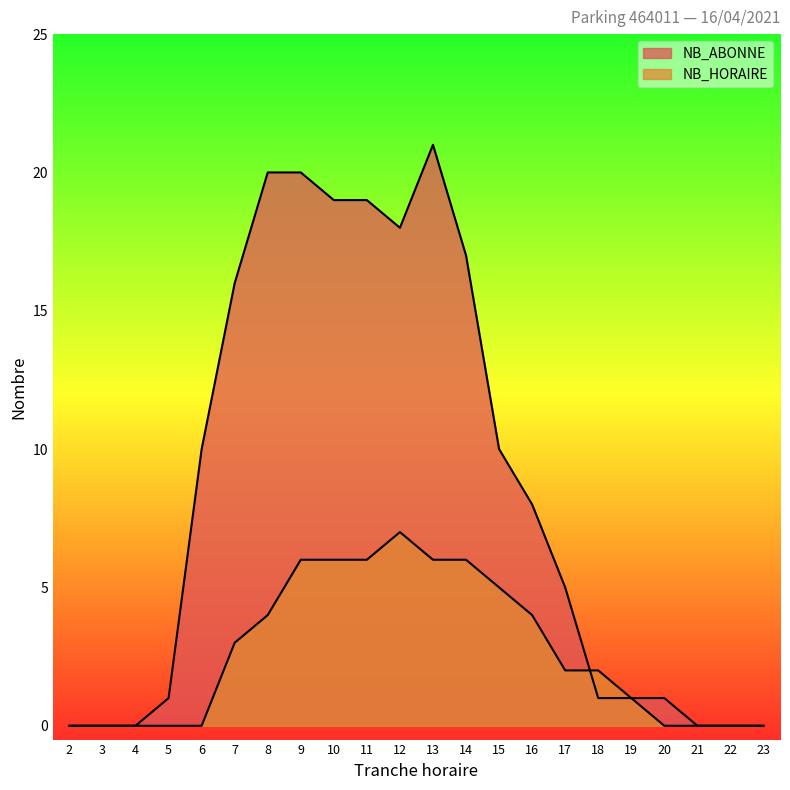

Reading left to right, what are all the values shown in this chart?

NB_ABONNE: 2=0	3=0	4=0	5=1	6=10	7=16	8=20	9=20	10=19	11=19	12=18	13=21	14=17	15=10	16=8	17=5	18=1	19=1	20=1	21=0	22=0	23=0
NB_HORAIRE: 2=0	3=0	4=0	5=0	6=0	7=3	8=4	9=6	10=6	11=6	12=7	13=6	14=6	15=5	16=4	17=2	18=2	19=1	20=0	21=0	22=0	23=0